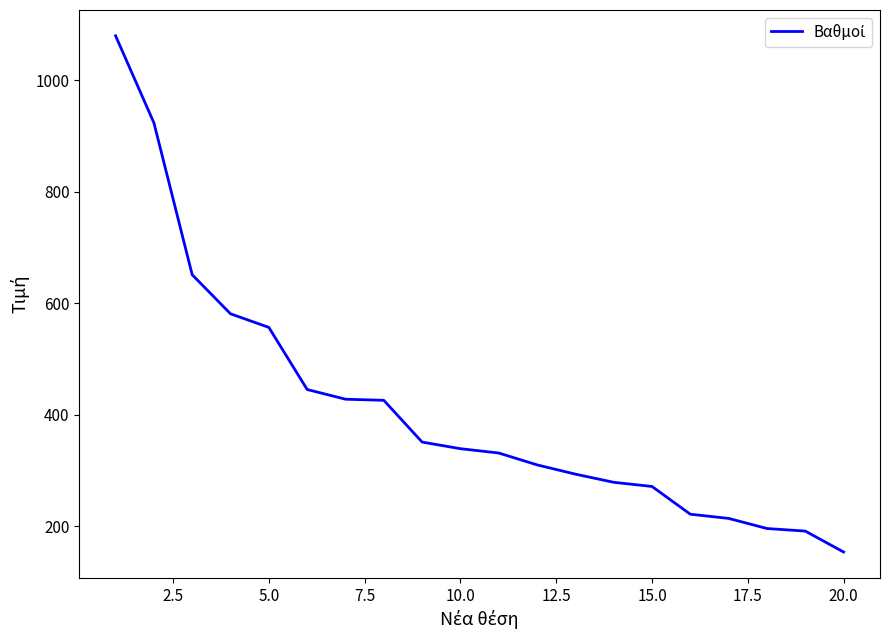

What is the difference between the second highest and second lowest values?

732.1